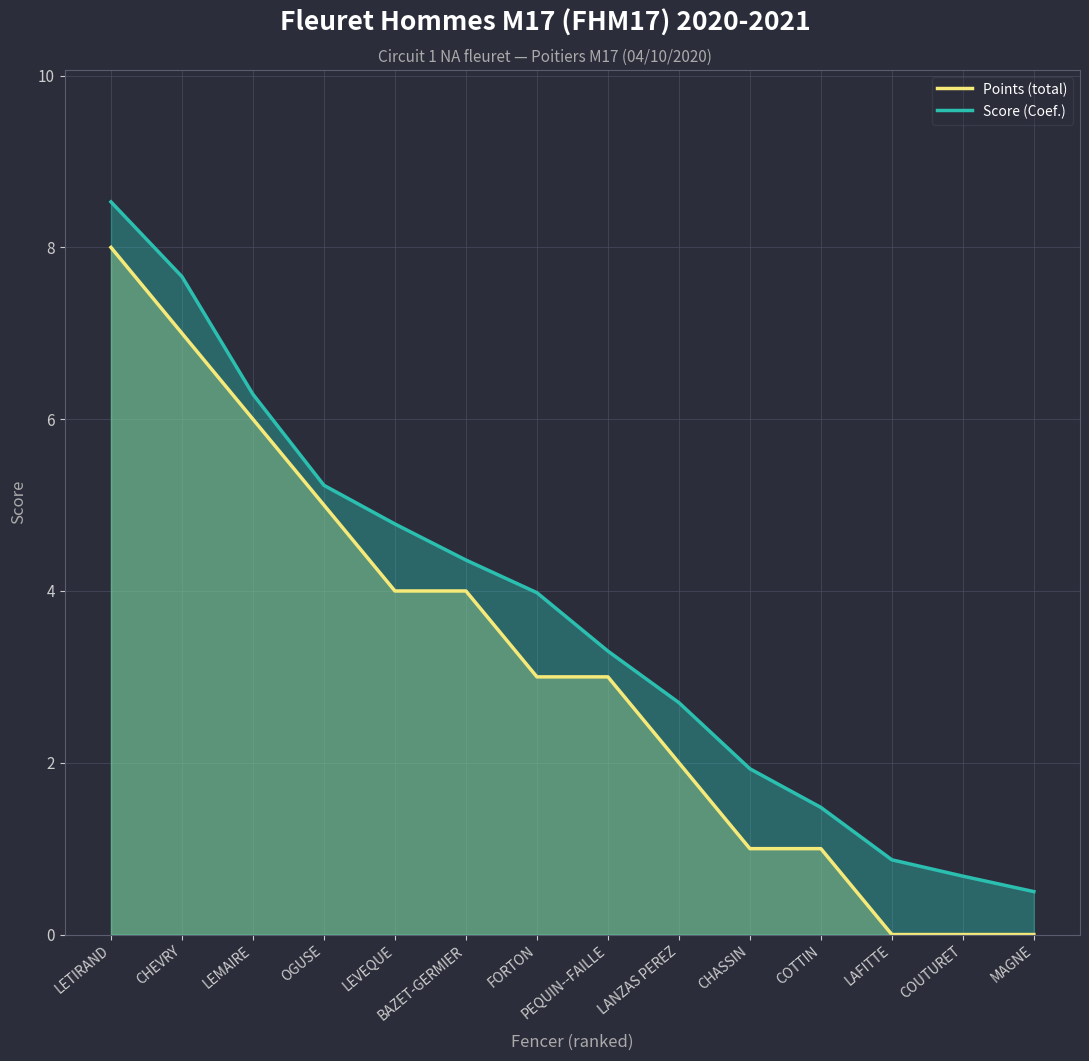

The value of Points (total) at COTTIN is 0.3. True or false?

False